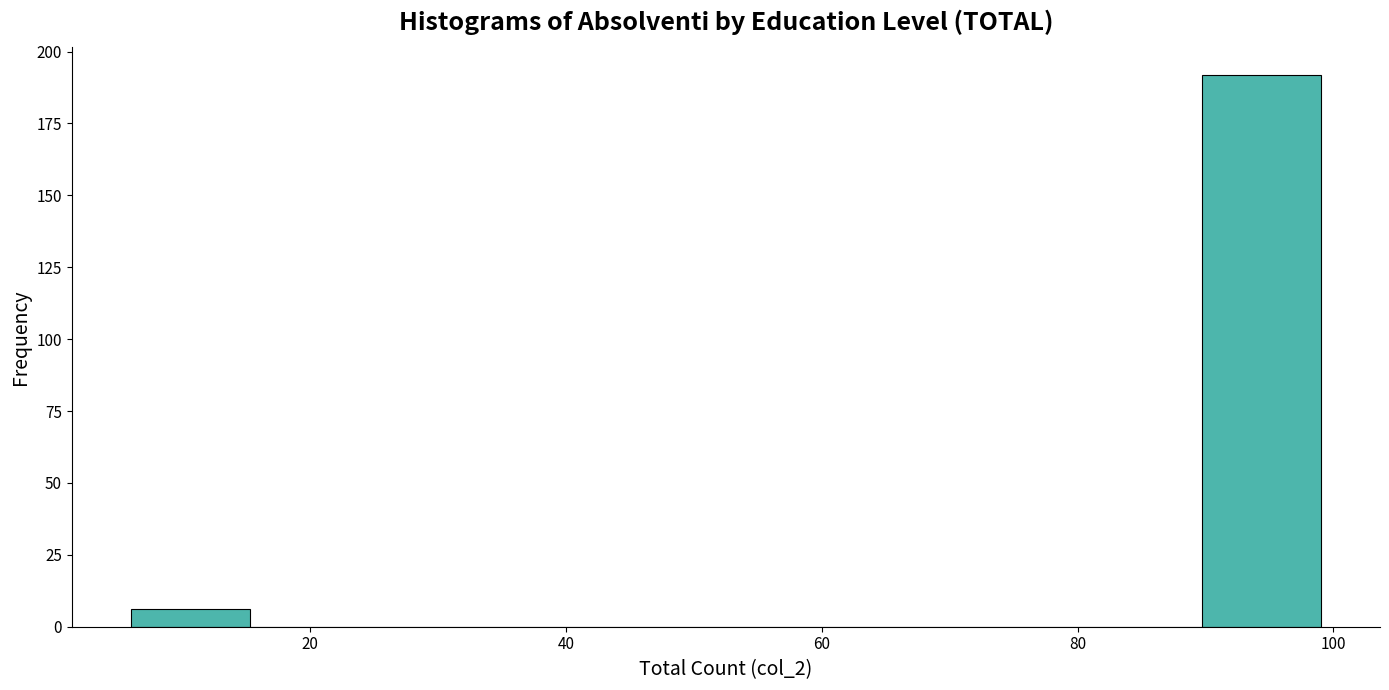

How tall is the bar that spans 6 to 16 on the x-axis? Neither the bar edges nor the heights are printed on the chart, so give them approximately, as read against the axes.

5